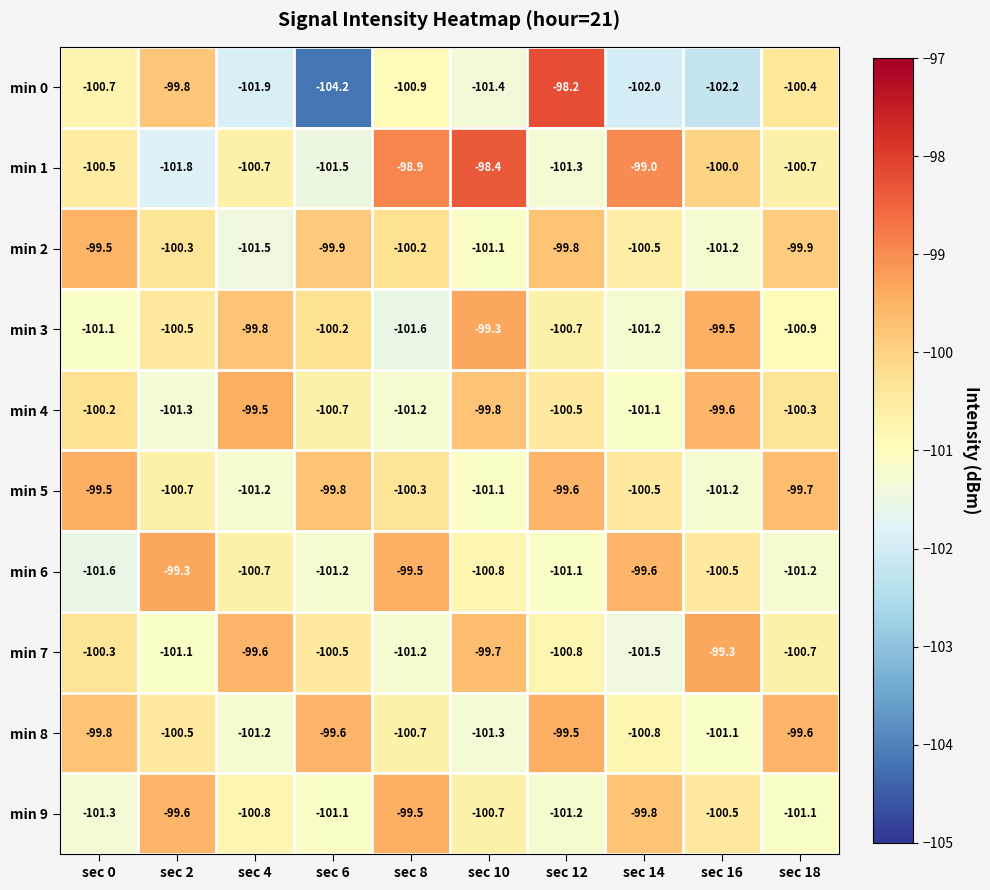

What is the difference between the highest and lowest values at sec 0?

2.1